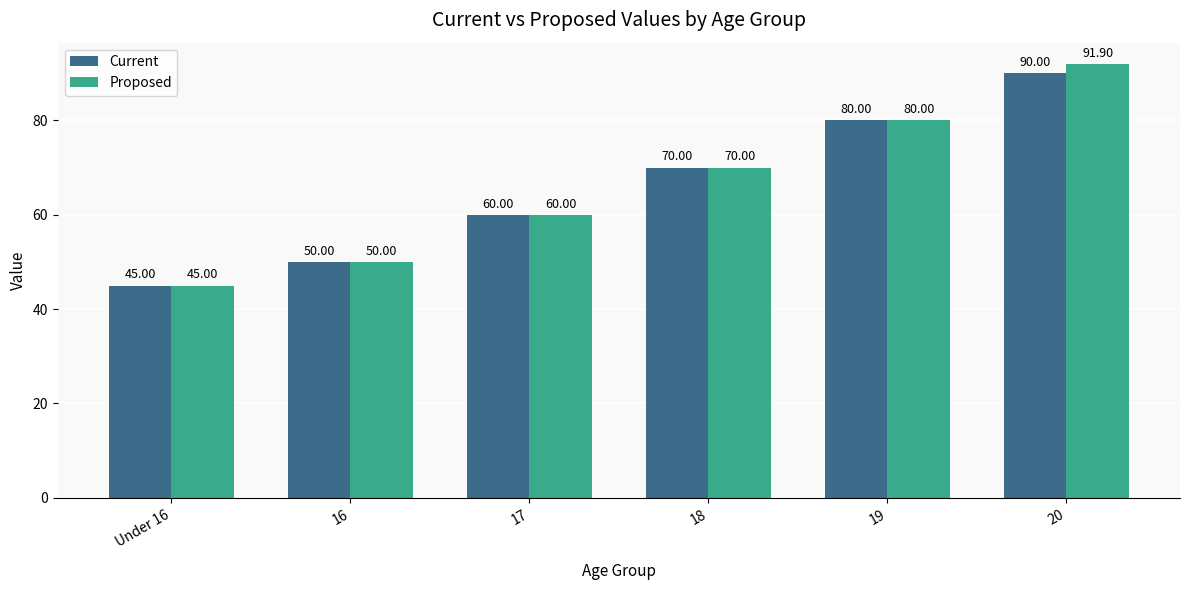

What is the difference between the maximum and minimum values in the Proposed series?

46.9